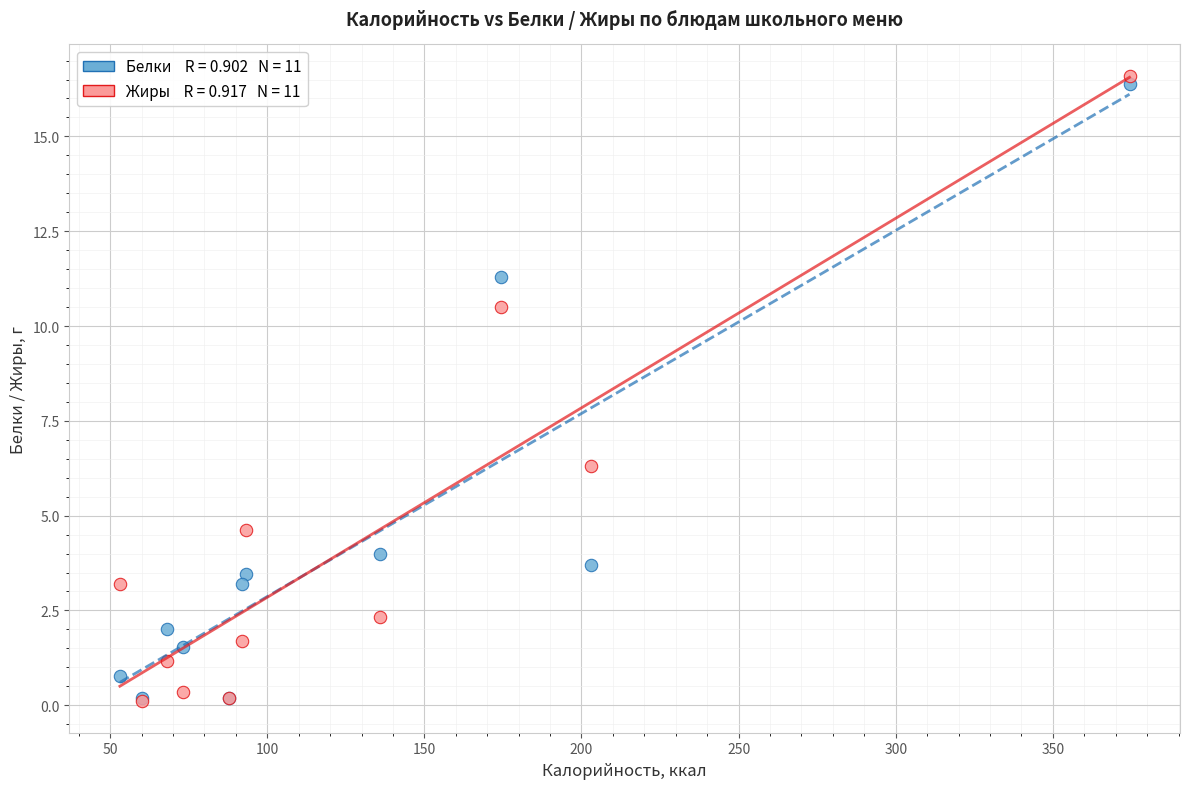

Across all series, what Y value is closest to 8?

6.3